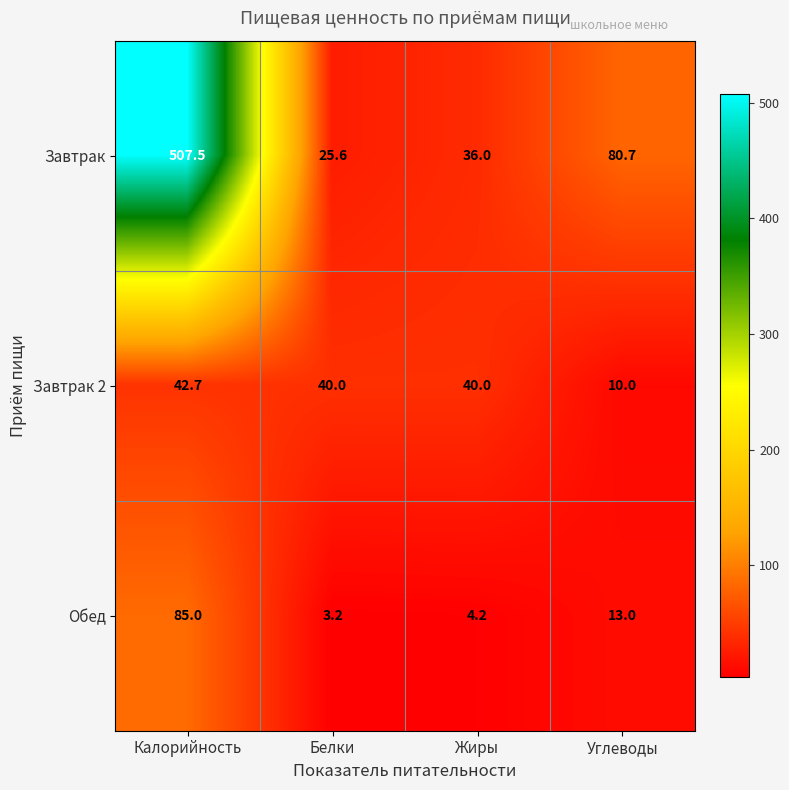

Which series has the largest range (max minus min)?

Завтрак